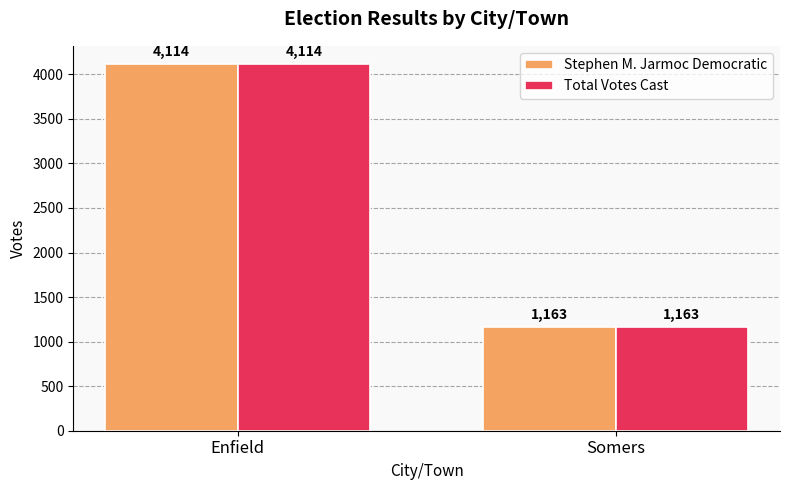

What position from the right is Enfield?

2